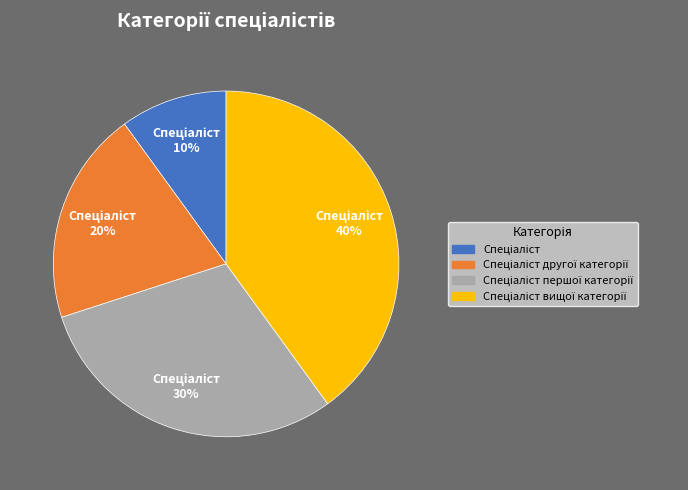

Does any single category account for the majority?

No